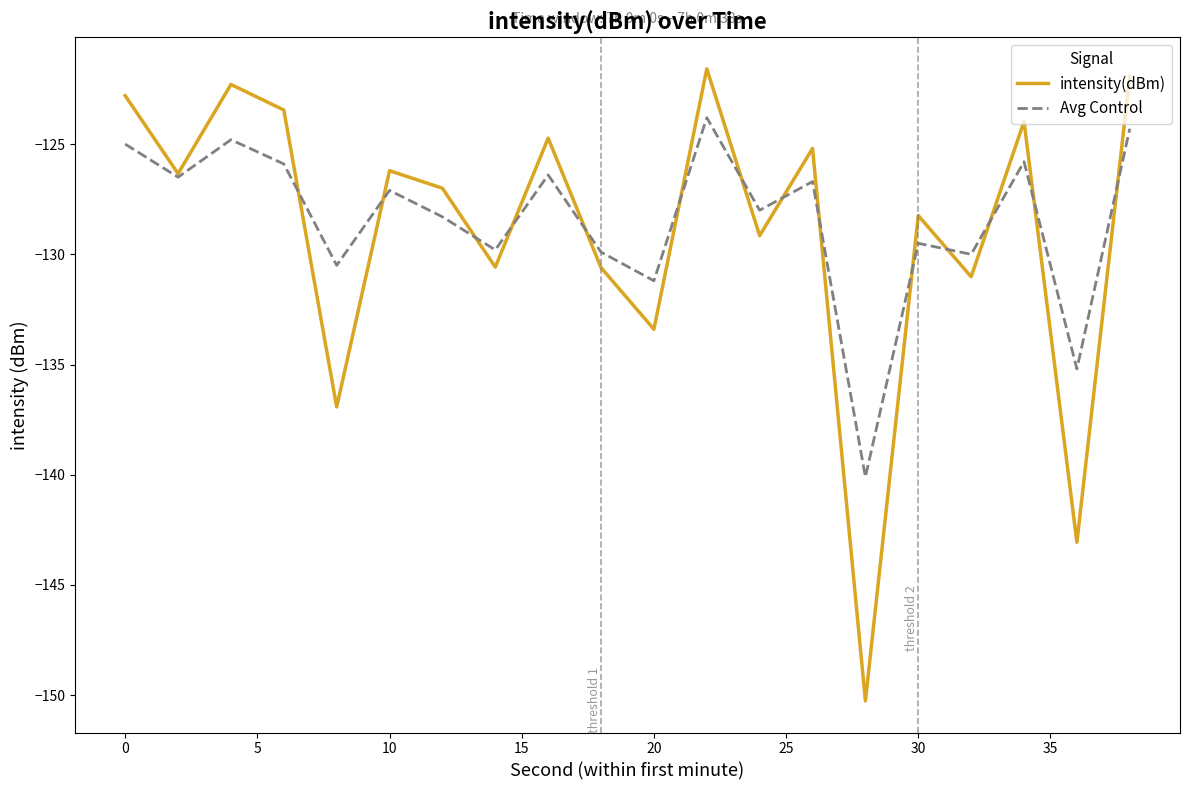

List the series in order of their peak value, lowest first.

Avg Control, intensity(dBm)